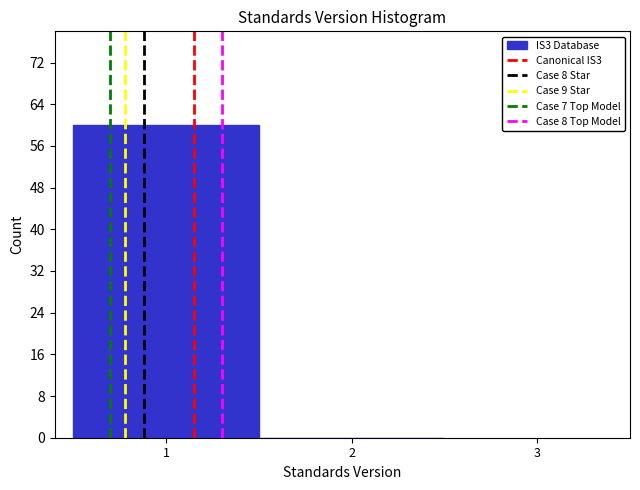

Reading left to right, list every bar in this chart as the range it spans on the x-axis followed by its height. The values are not printed on the chart, so give them approximately, as read against the axis.

0.5 to 1.5: 60
1.5 to 2.5: 0